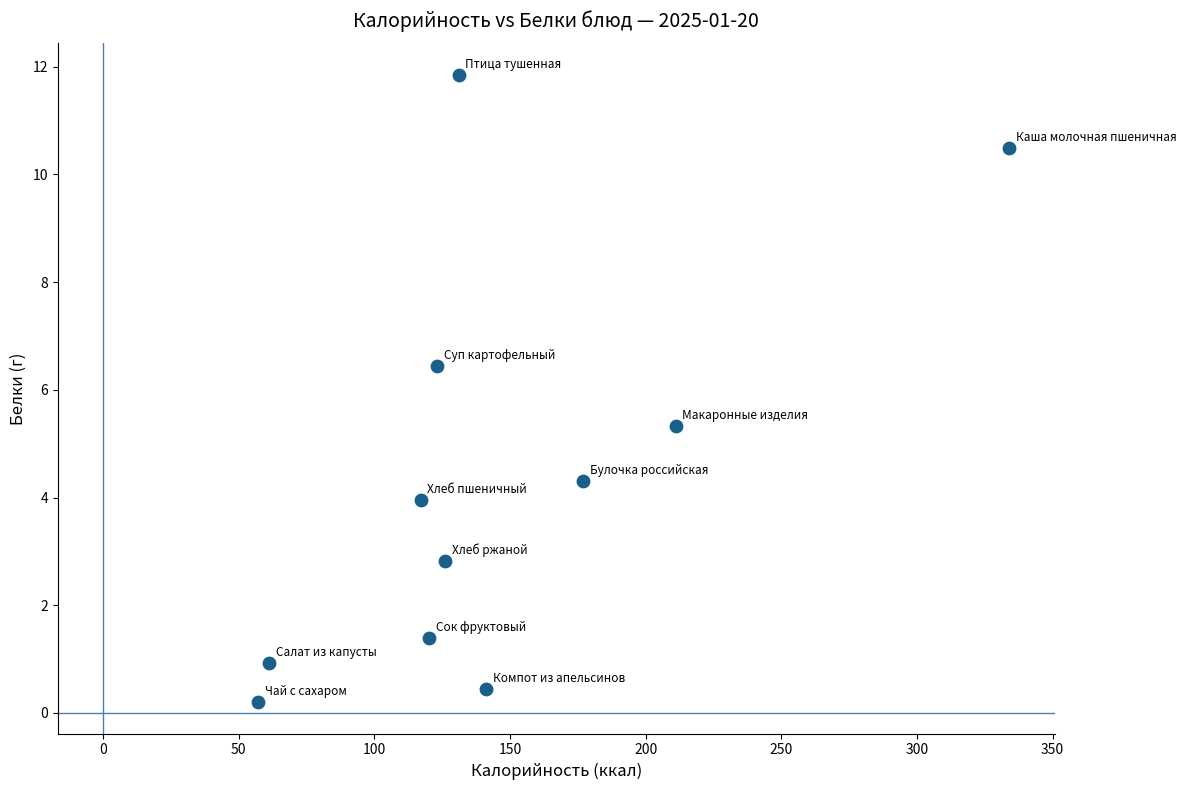

What Y value in the scatter plot is closest to 6?

6.4